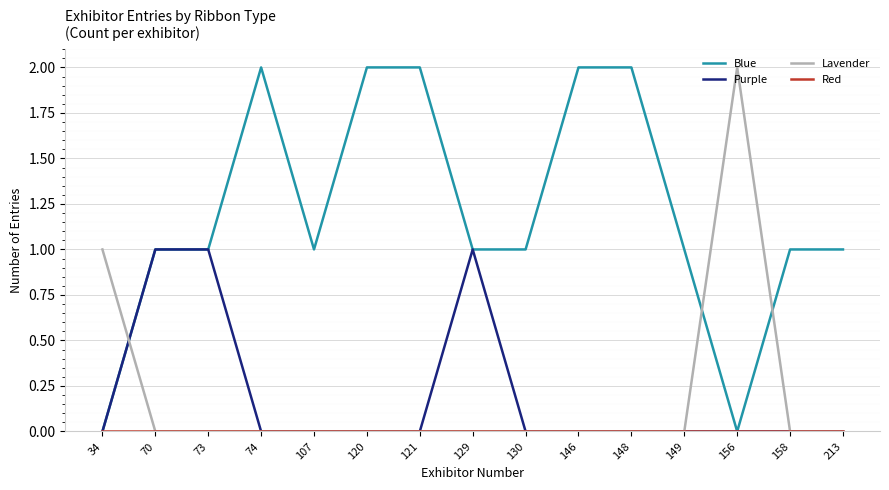

Which series has the largest total across all categories?

Blue